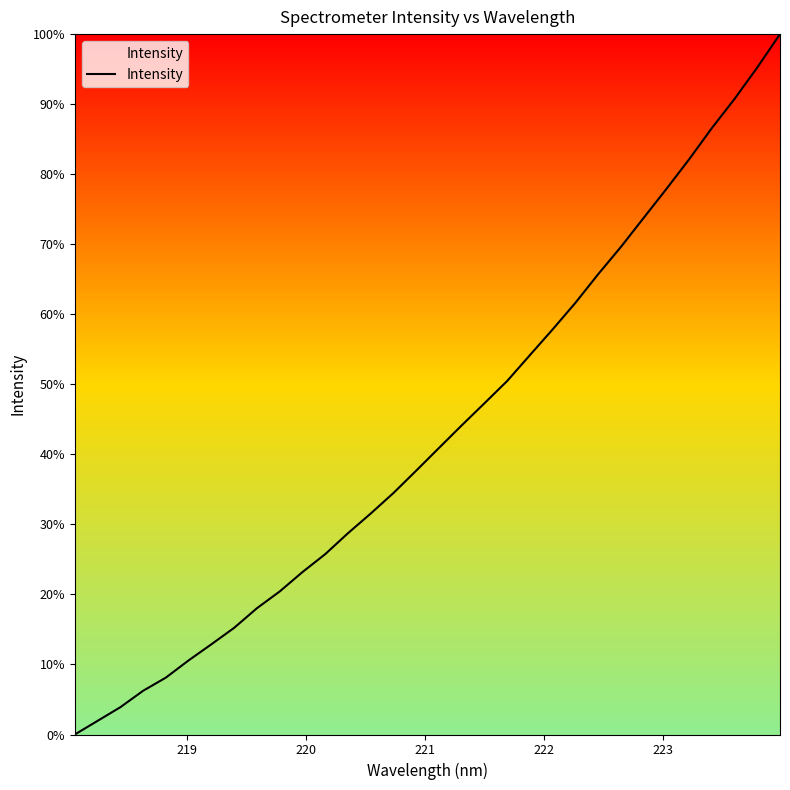

What is the maximum value shown in the chart?

100.0